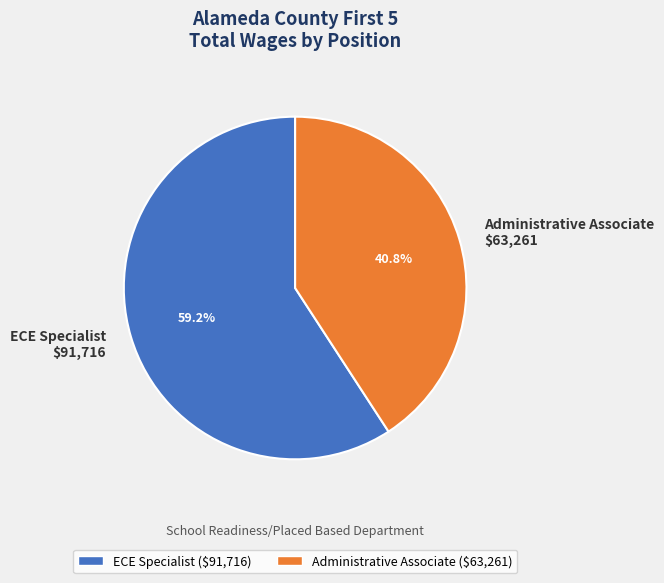

To the nearest percent, what portion does ECE Specialist represent?

59%